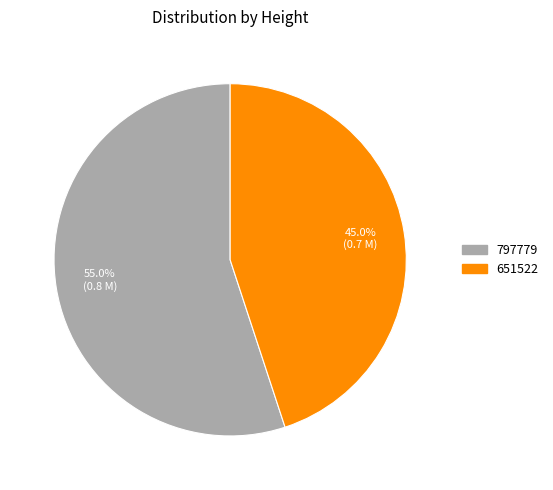

Is it true that 651522 is 58% of the pie?

False